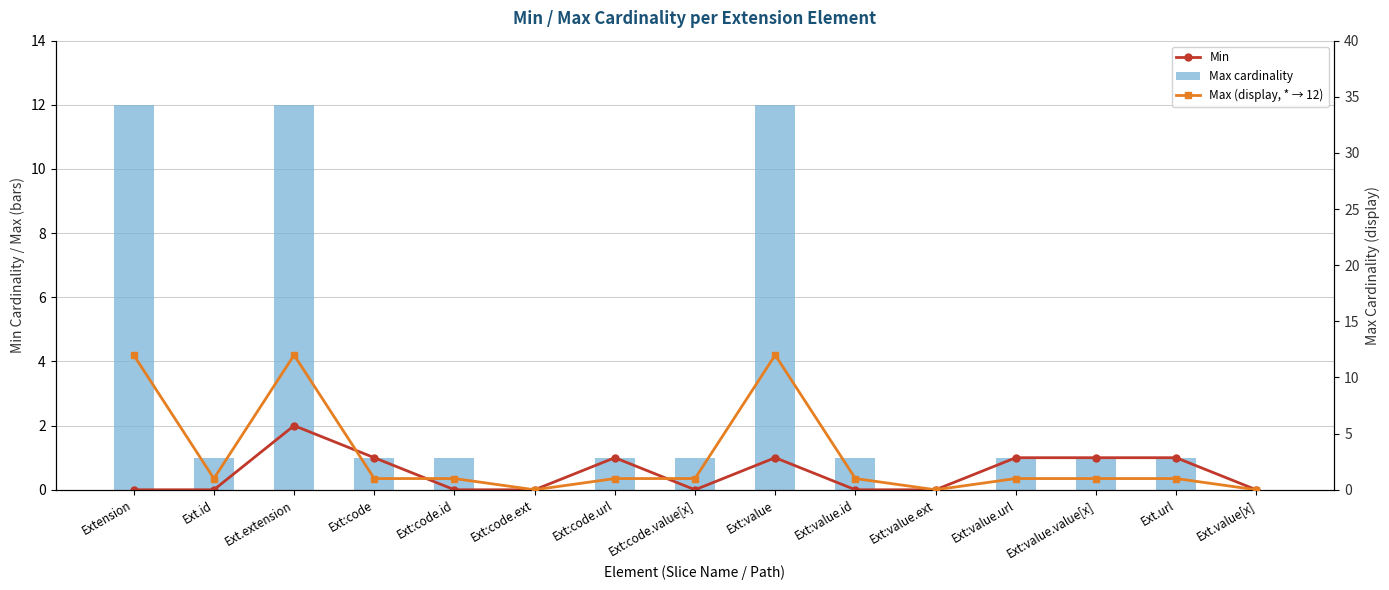

What is the difference between the Max (display, * → 12) values at Extension and Ext:code.url?

11